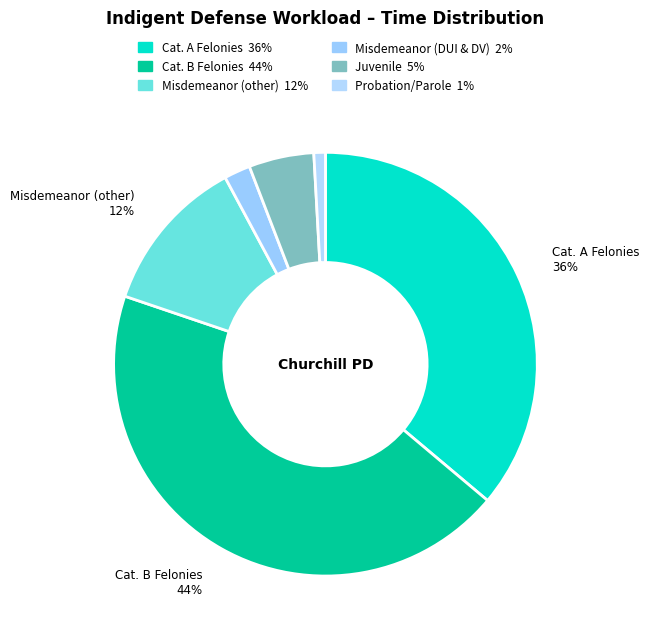

Count the number of slices in the pie.

6